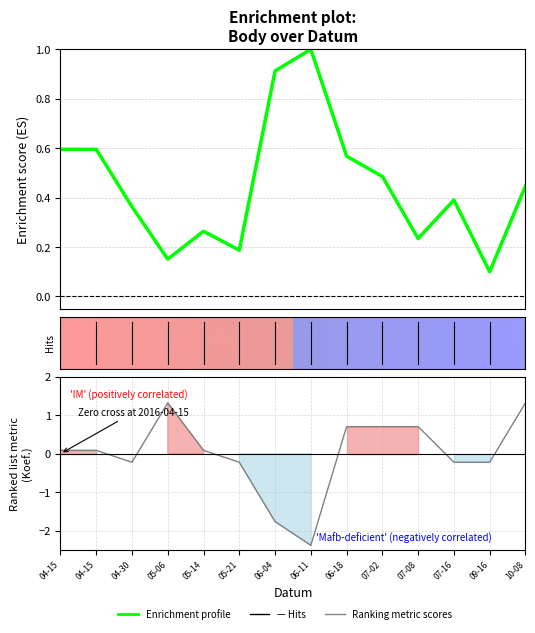

Reading left to right, extract all data points from this chart.

Enrichment profile: 0.6	0.6	0.4	0.2	0.3	0.2	0.9	1.0	0.6	0.5	0.2	0.4	0.1	0.4
Ranking metric scores: 0.1	0.1	-0.2	1.3	0.1	-0.2	-1.8	-2.4	0.7	0.7	0.7	-0.2	-0.2	1.3